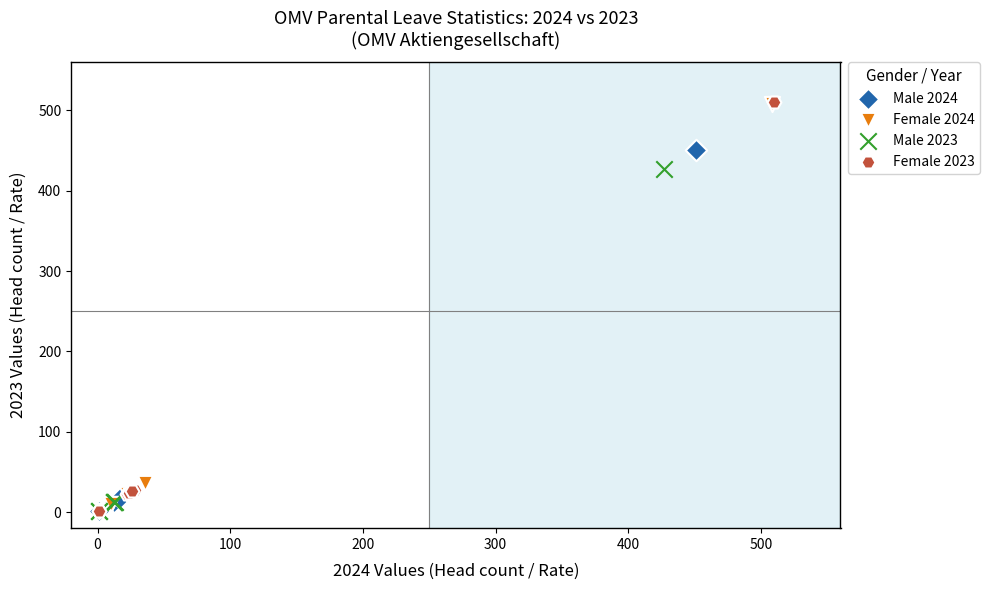

What are all the series names shown in the legend?

Male 2024, Female 2024, Male 2023, Female 2023